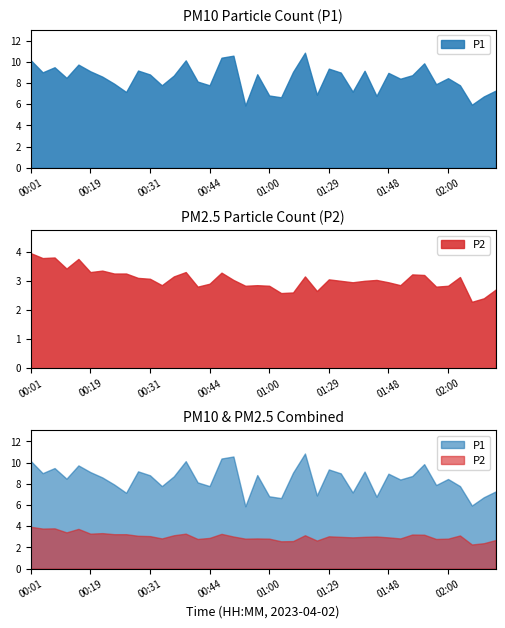

How many series are shown in this chart?

2